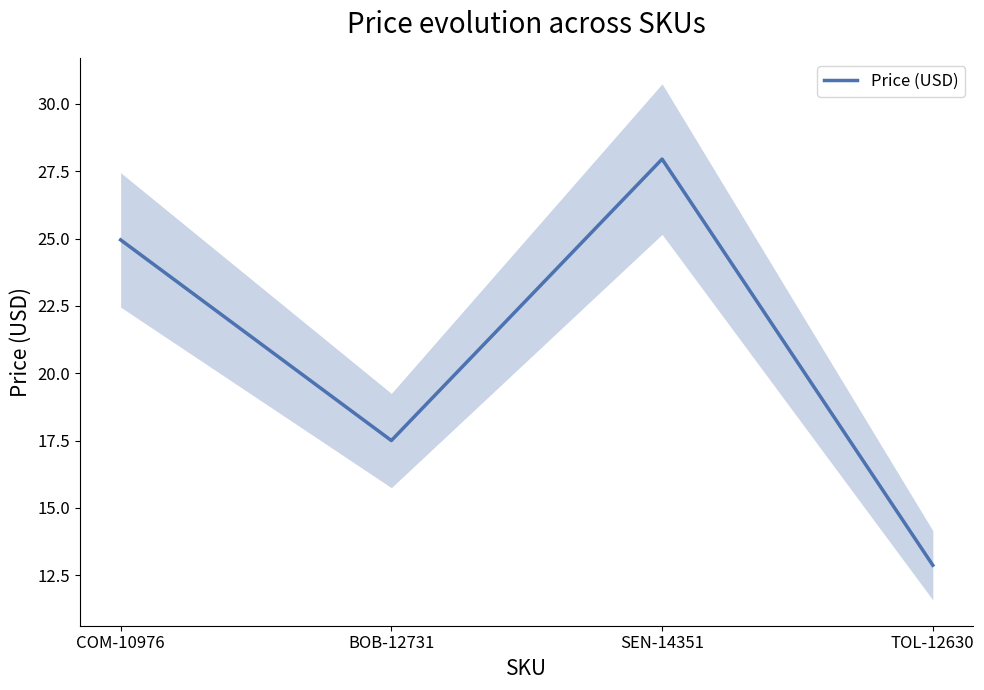

What is the sum of all values?

83.3